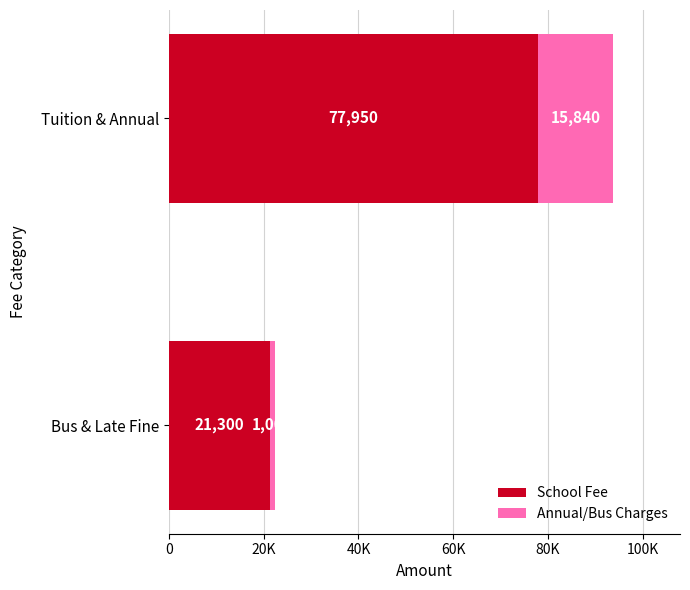

What are all the series names shown in the legend?

School Fee, Annual/Bus Charges